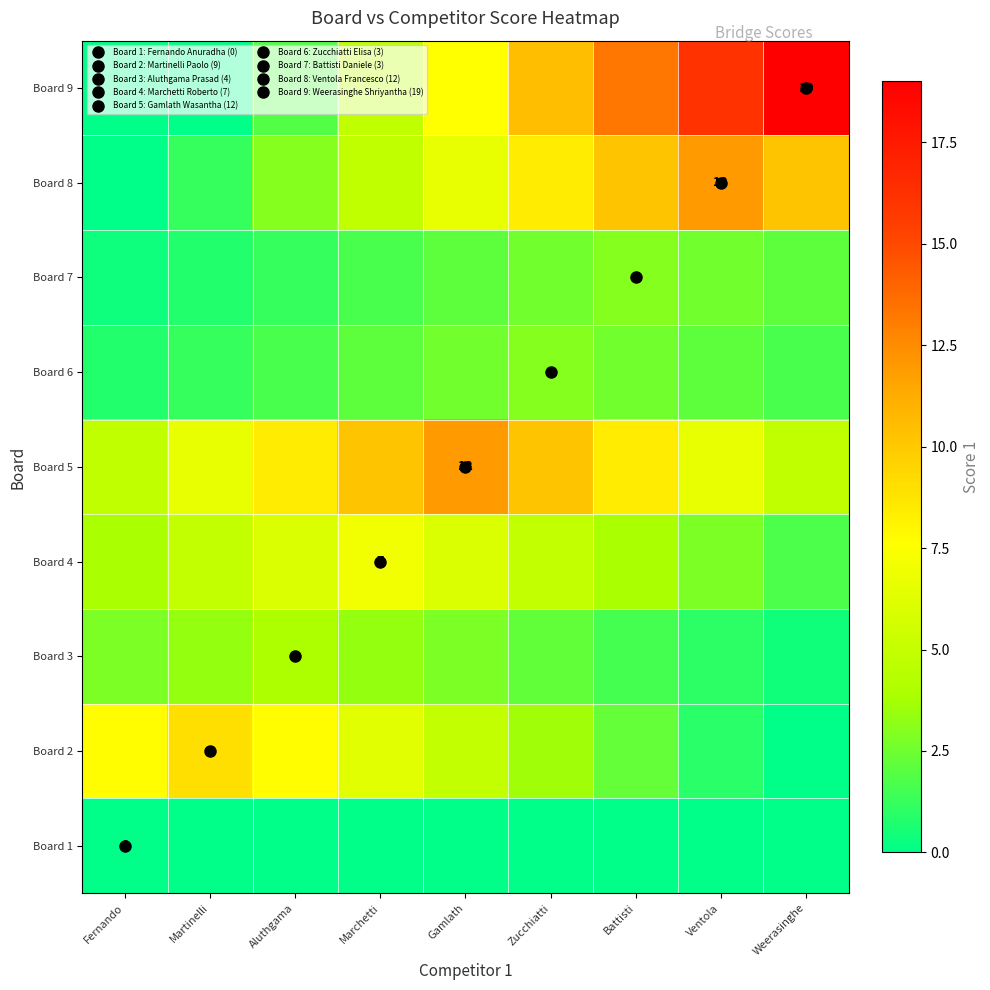

At which category is the sum across all series the highest?

Zucchiatti